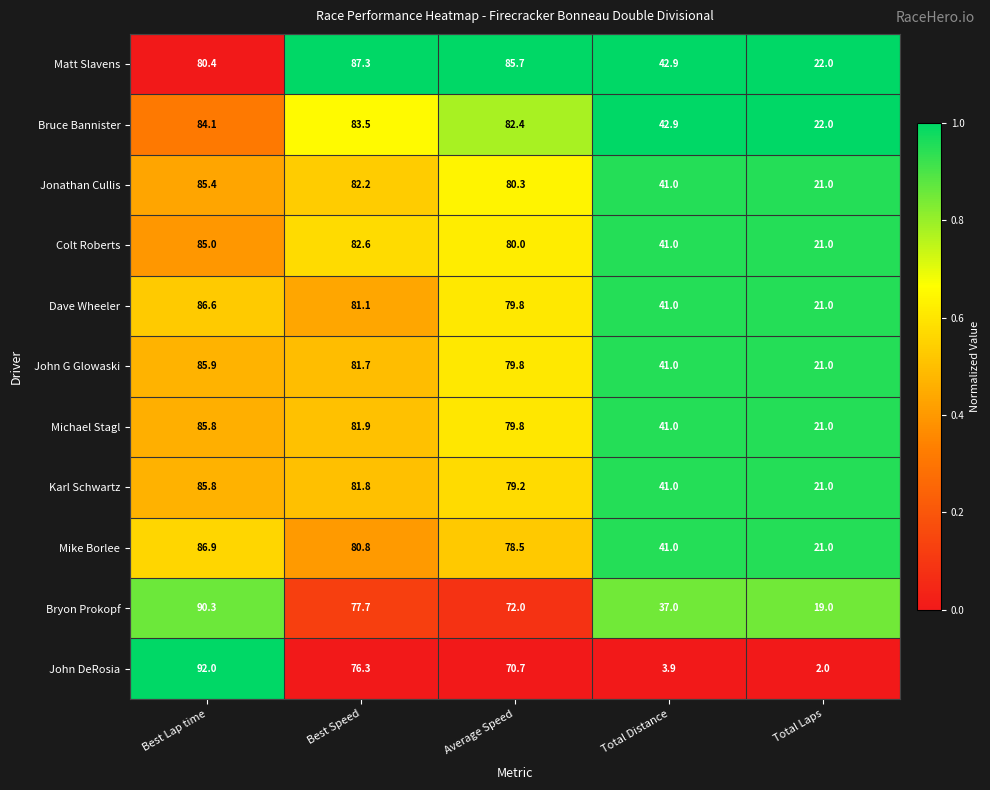

Is it true that John G Glowaski equals 79.8 at Average Speed?

True